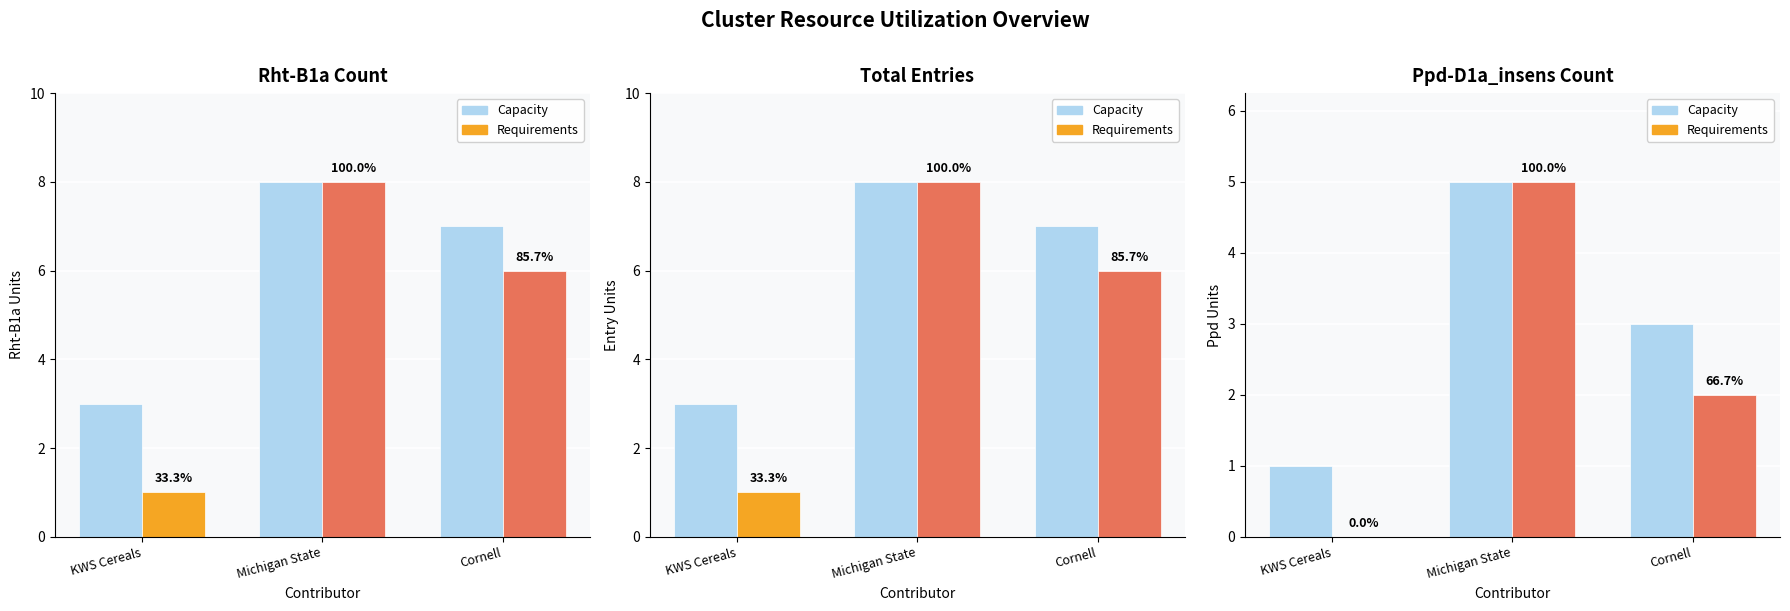

How many values are between 1 and 5?

3